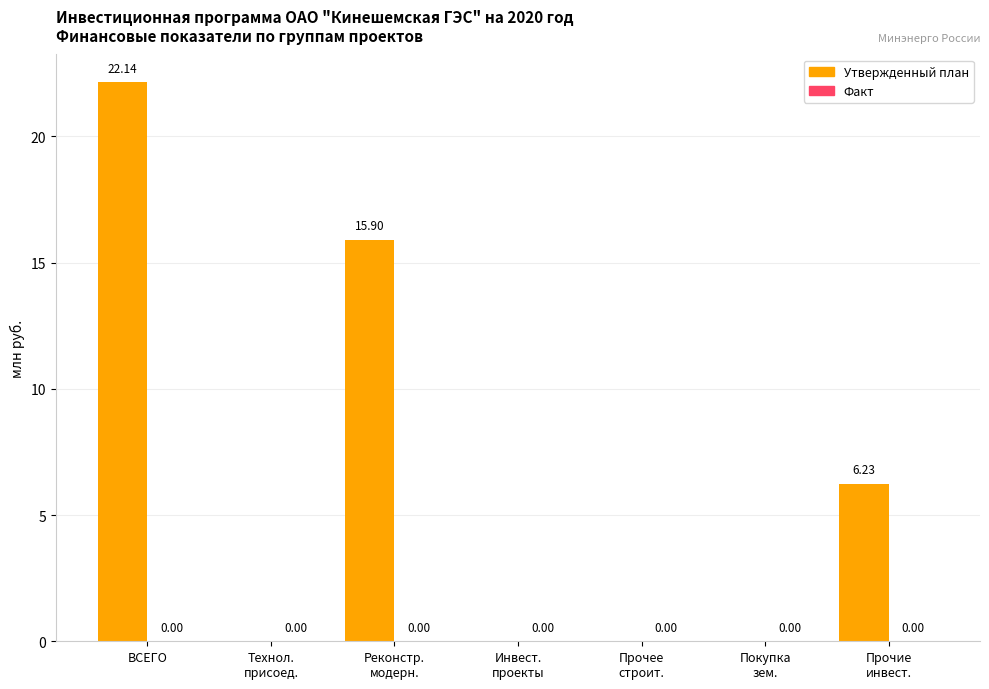

At which category does the chart reach its peak across all series?

ВСЕГО